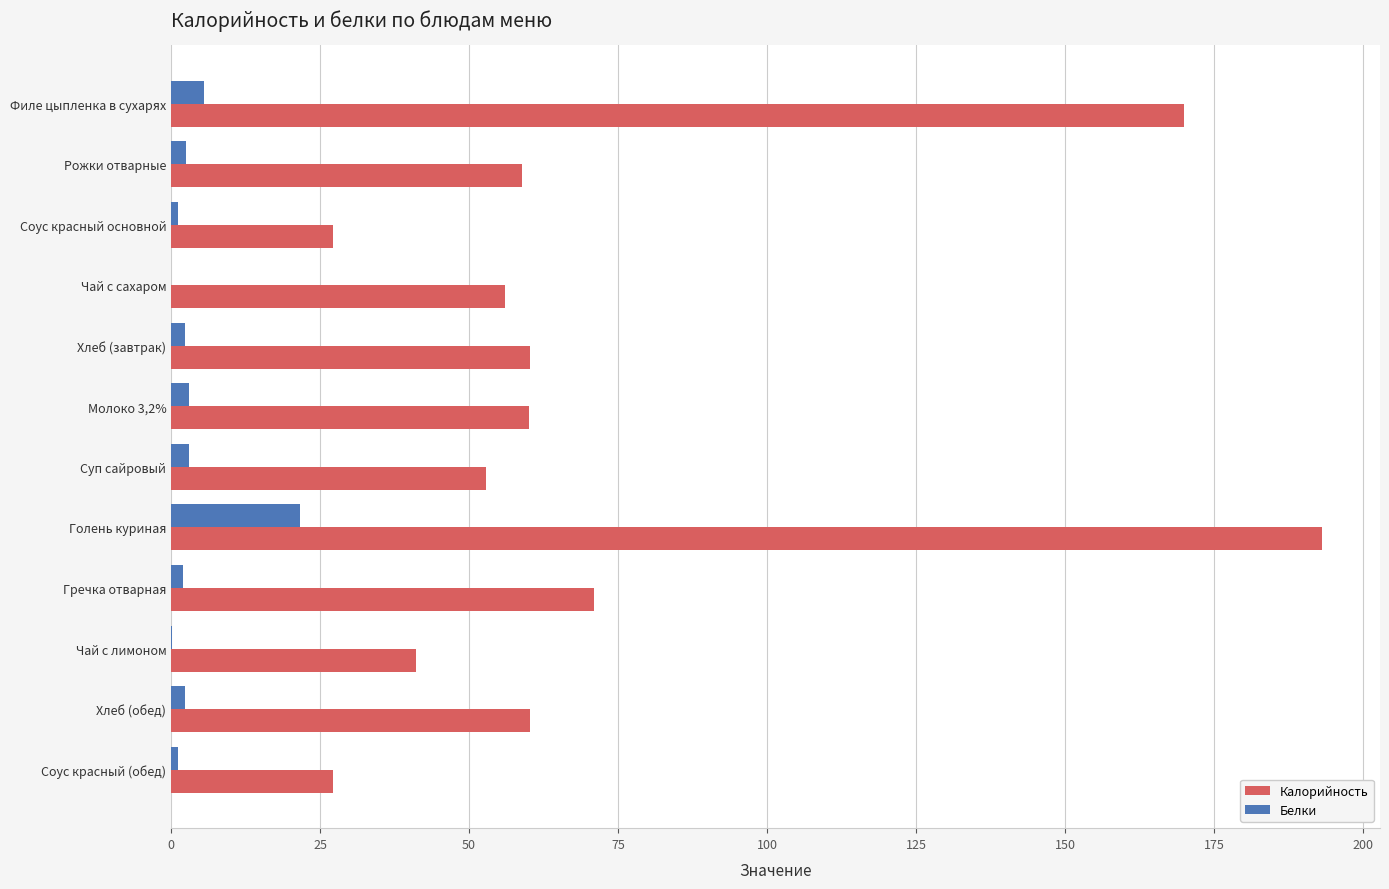

At which category is the sum across all series the highest?

Голень куриная